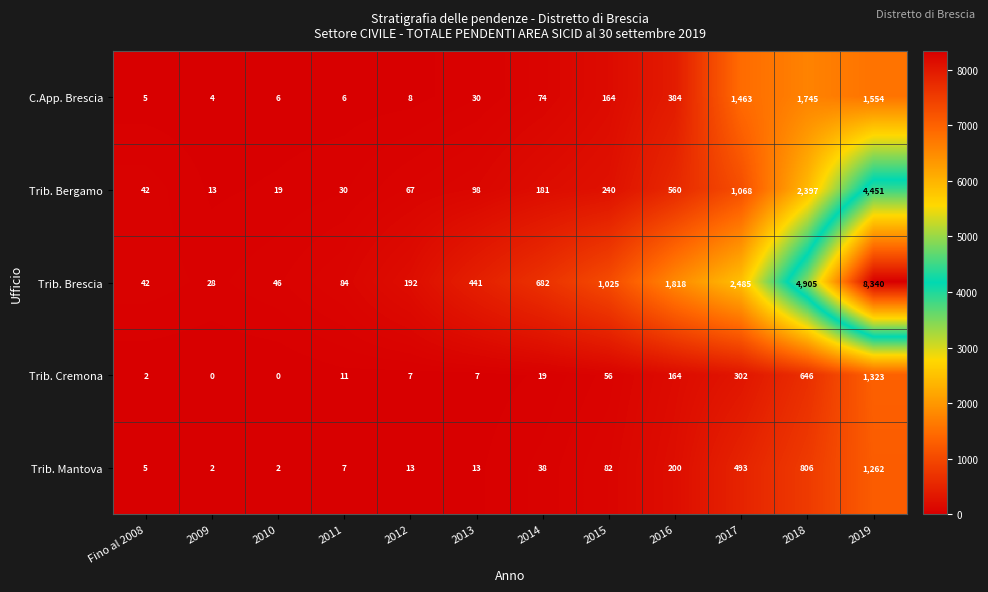

The value of Trib. Brescia at 2010 is 46. True or false?

True